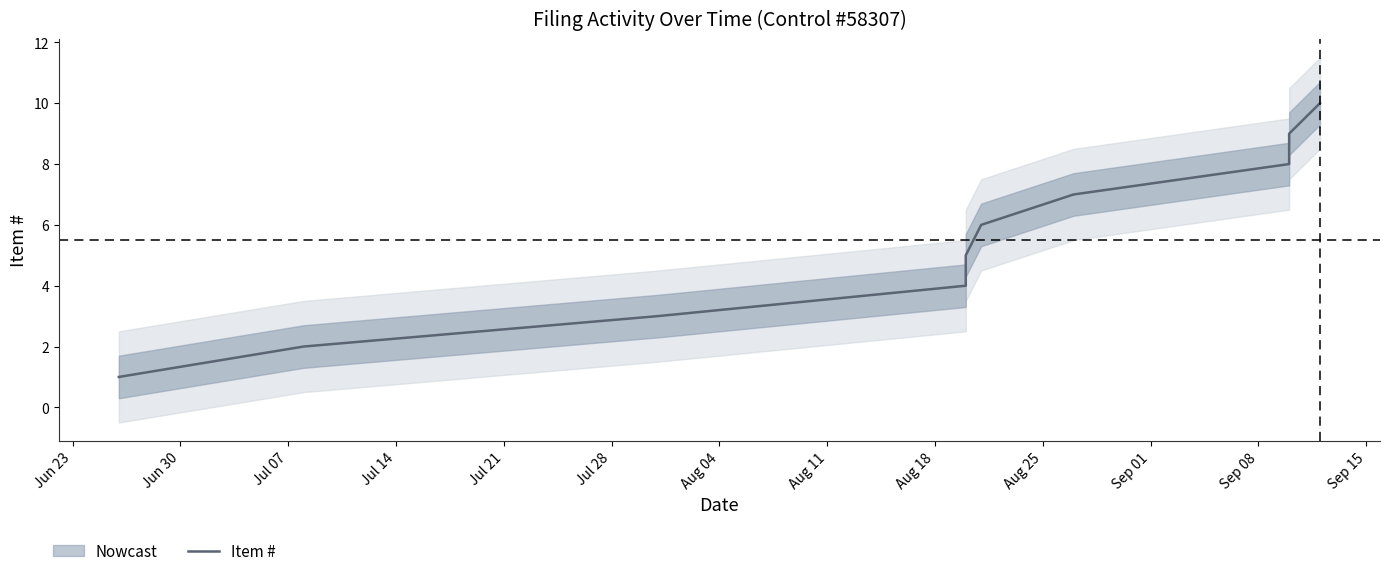

What is the greatest value displayed?

10